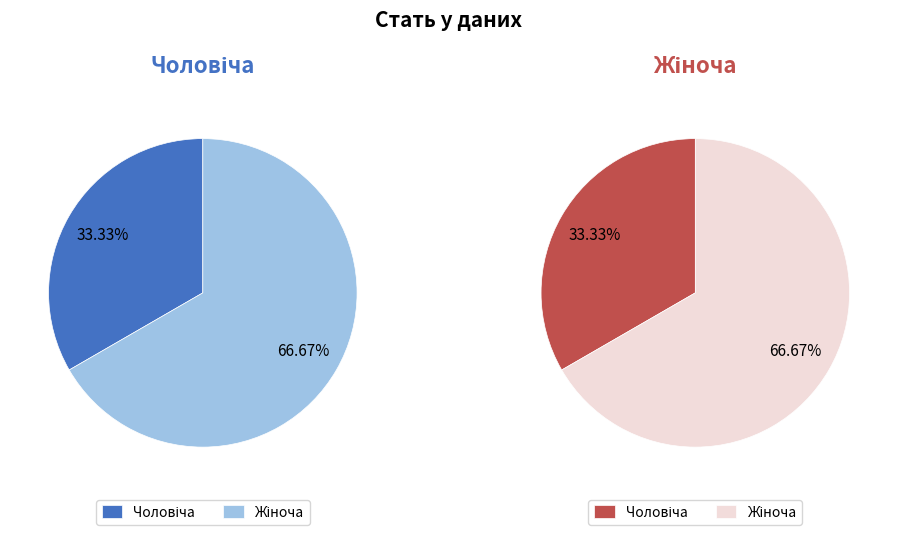

To the nearest percent, what is the combined percentage of Жіноча and Чоловіча?

100%